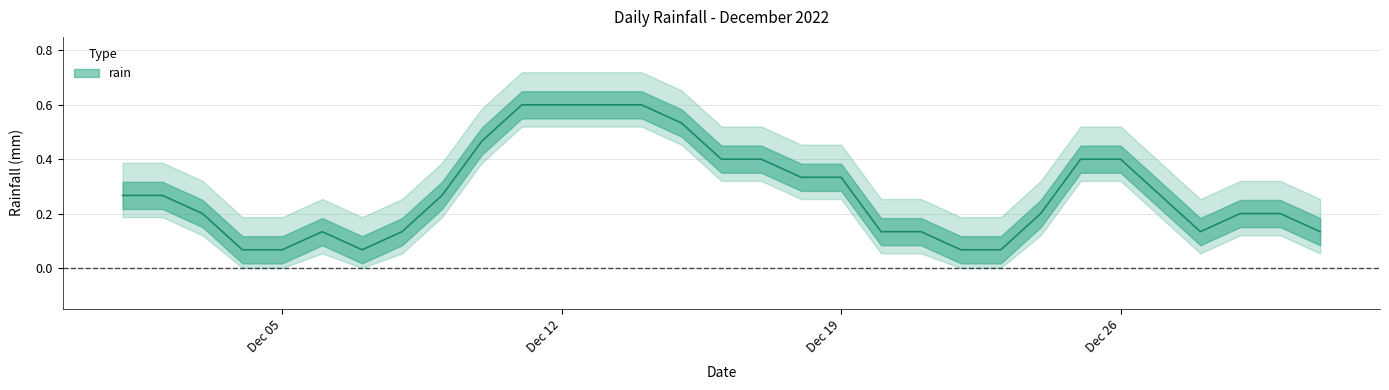

How many lines are shown in the chart?

1